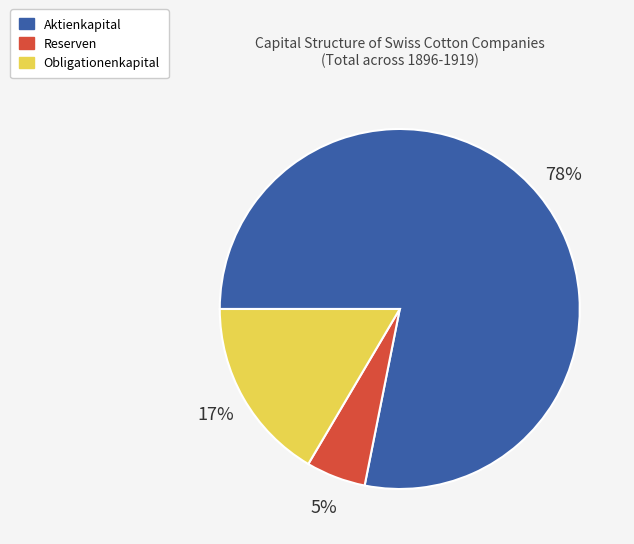

Does any single category account for the majority?

Yes